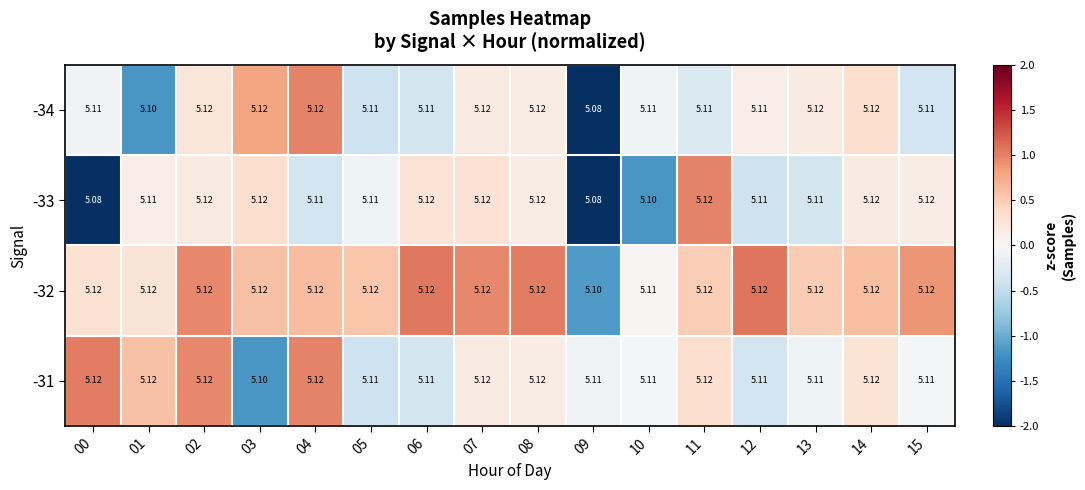

What is the difference between the highest and lowest values at 03?

0.0